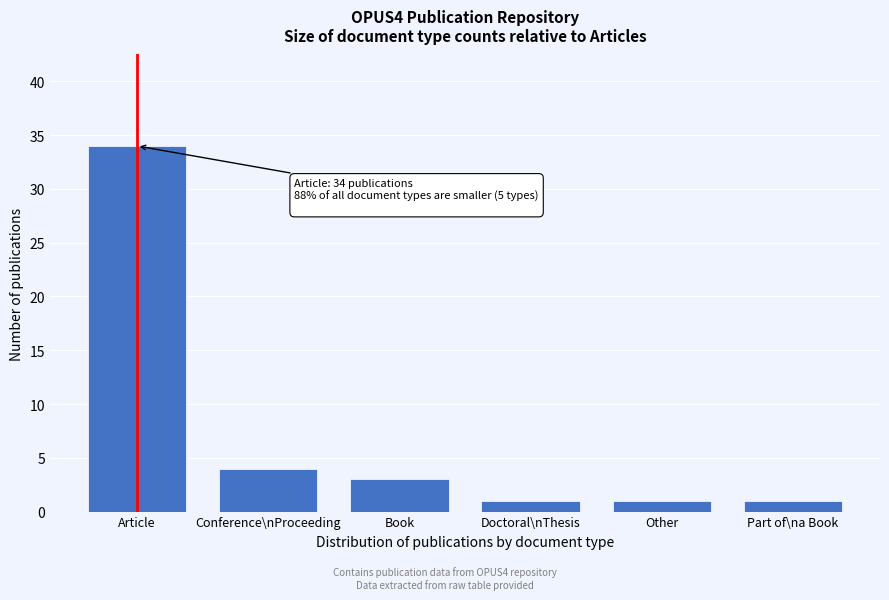

Reading right to left, extract all data points from this chart.

Part of\na Book=1	Other=1	Doctoral\nThesis=1	Book=3	Conference\nProceeding=4	Article=34